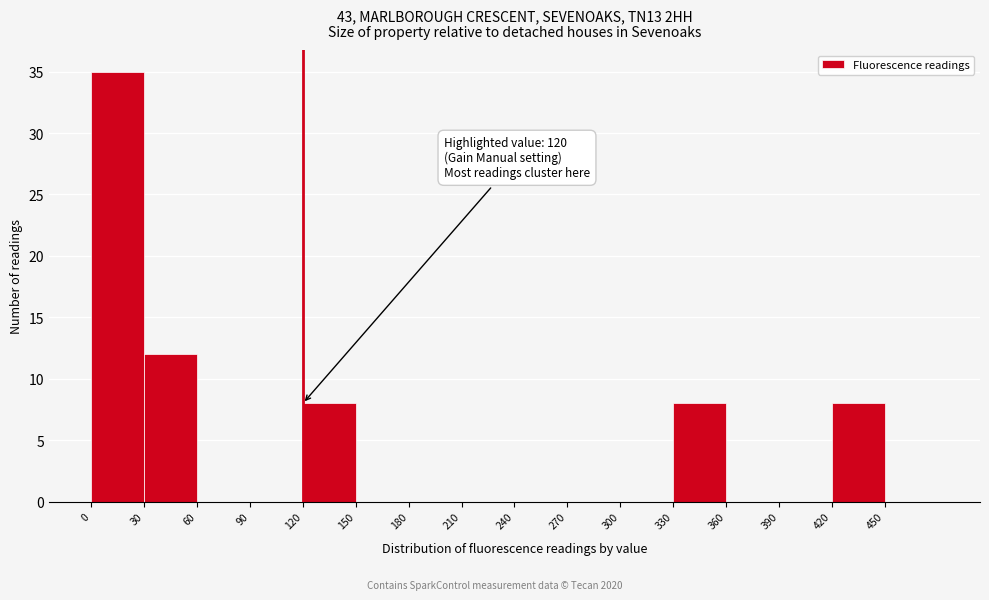

Over which range of the x-axis is the bar tallest?

0 to 30